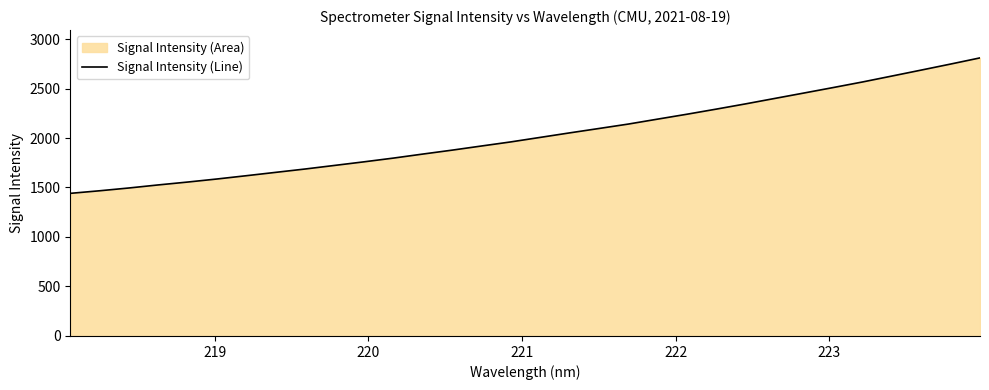

What is the greatest value displayed?

2809.4